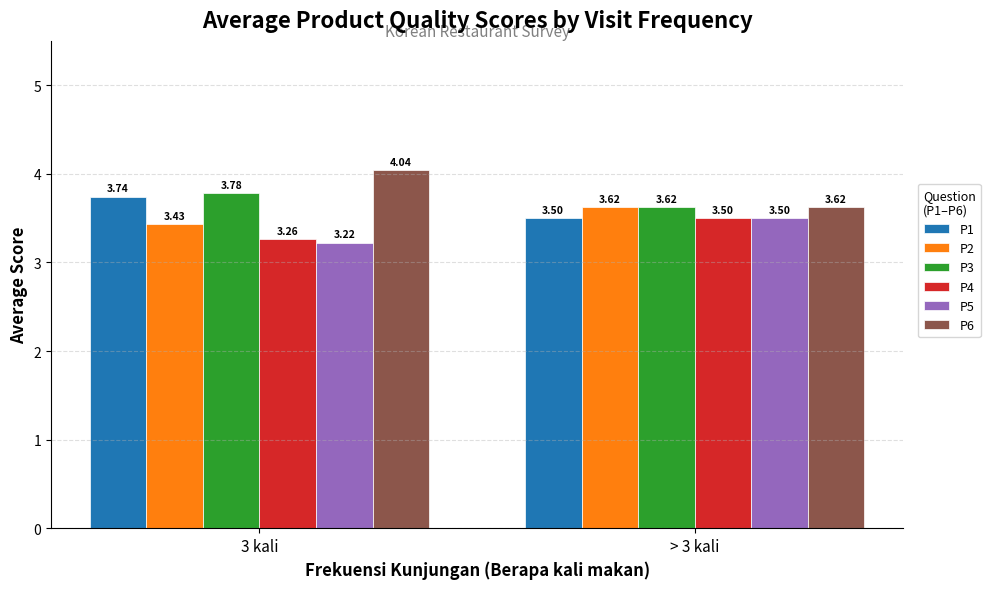

What is the difference between the maximum and minimum values in the P4 series?

0.2